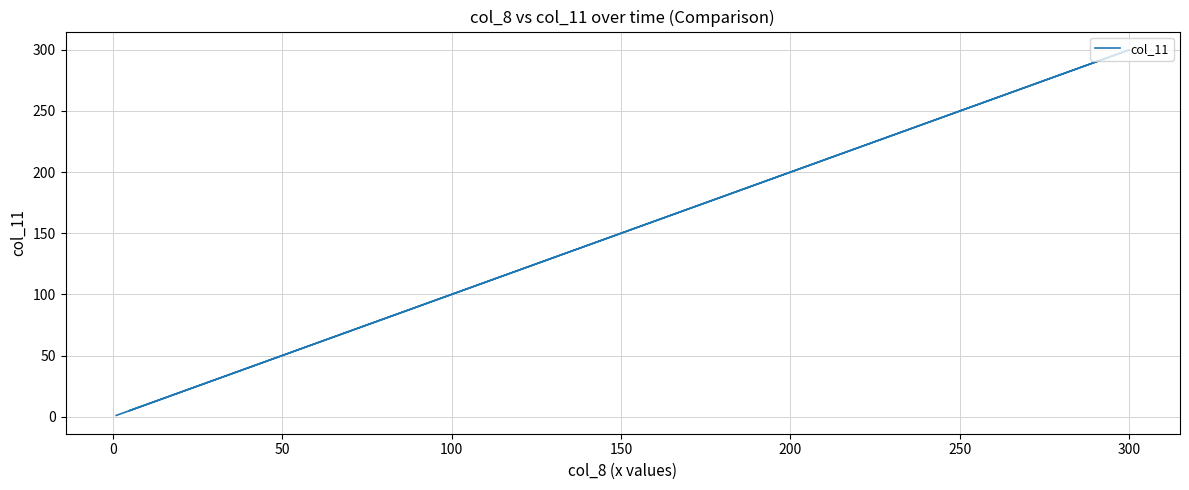

How many lines are shown in the chart?

1